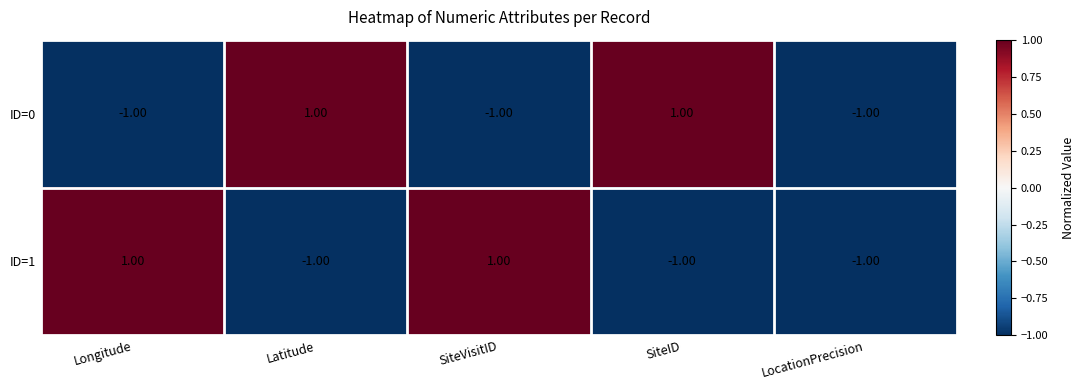

At how many categories does at least one series exceed 0?

4